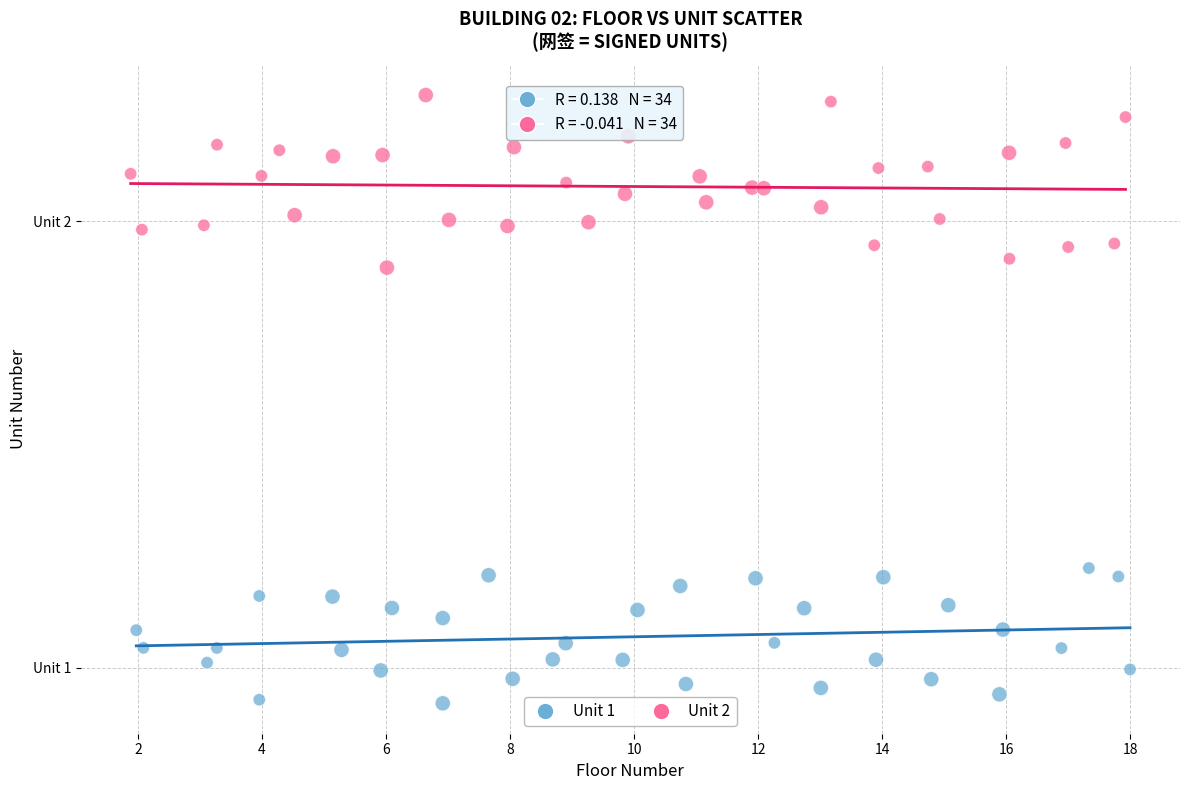

What are all the series names shown in the legend?

Unit 1, Unit 2